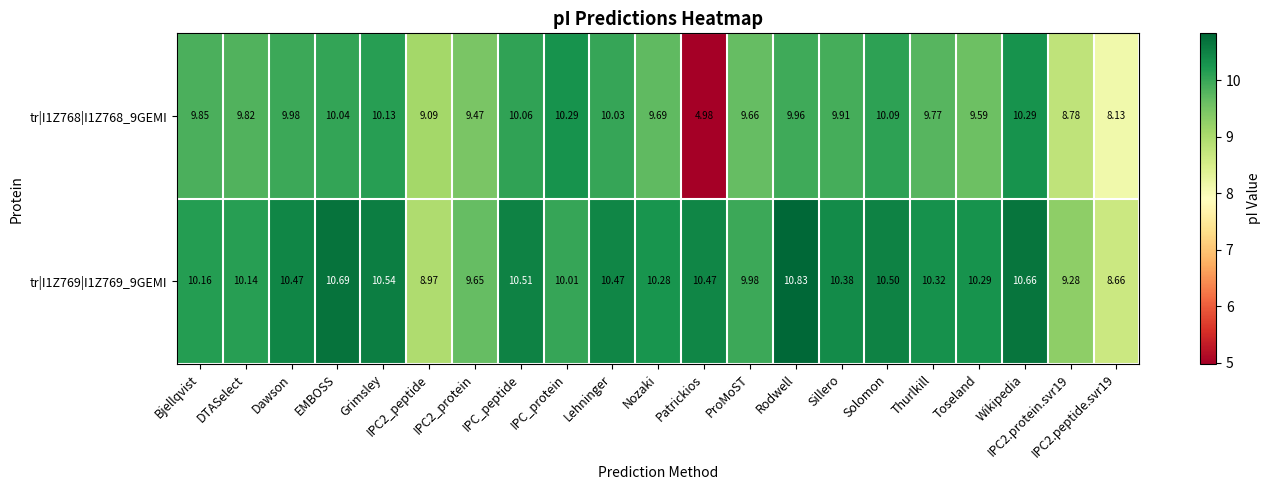

At which category does the chart reach its minimum across all series?

Patrickios